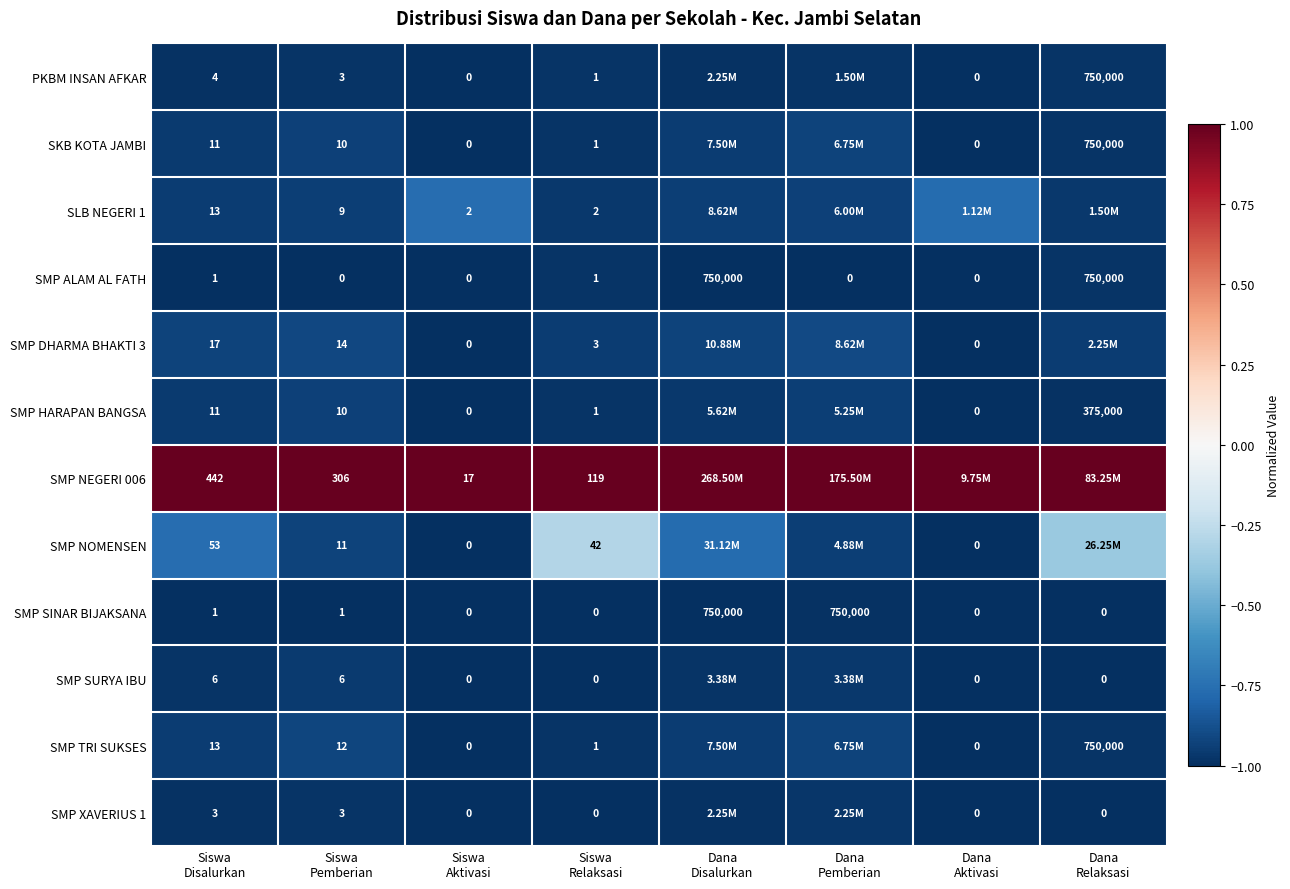

List the series in order of their peak value, highest first.

SMP NEGERI 006, SMP NOMENSEN, SLB NEGERI 1, SMP DHARMA BHAKTI 3, SMP TRI SUKSES, SKB KOTA JAMBI, SMP HARAPAN BANGSA, SMP SURYA IBU, SMP XAVERIUS 1, PKBM INSAN AFKAR, SMP ALAM AL FATH, SMP SINAR BIJAKSANA